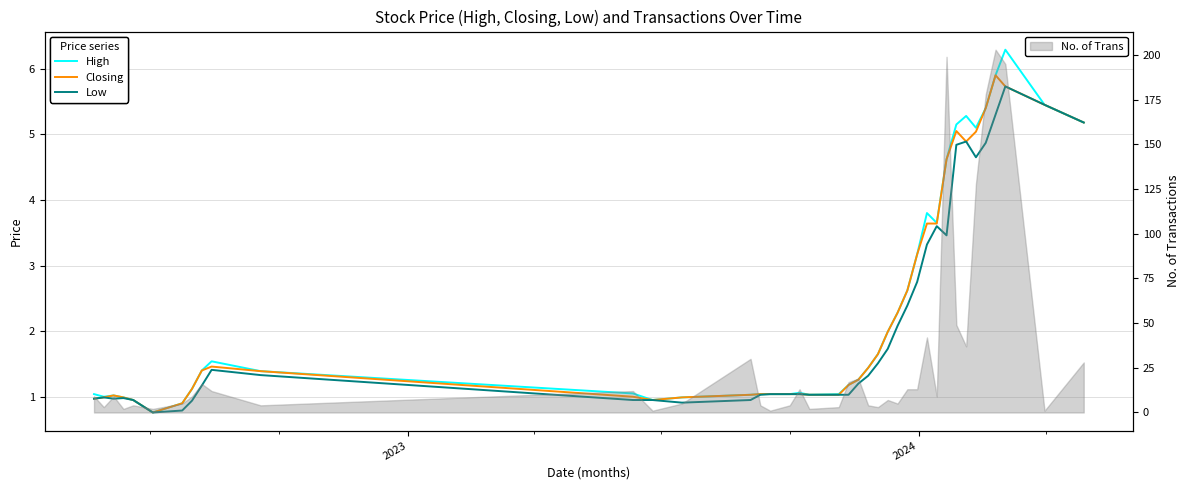

What is the maximum value for No. of Trans?

203